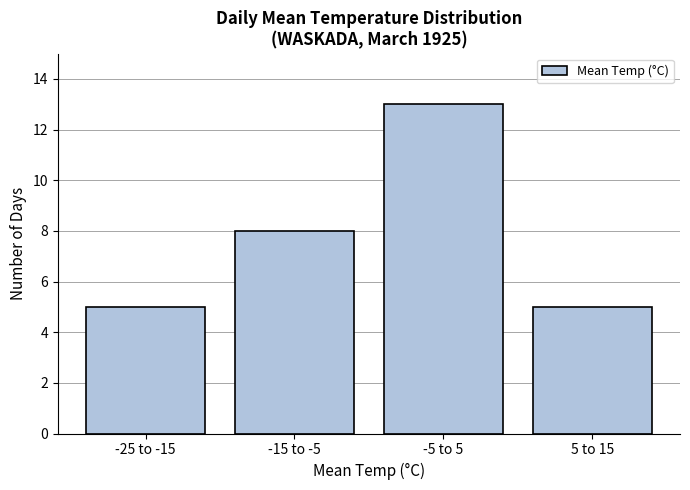

Reading left to right, transcribe all the data shown in this chart.

5	8	13	5